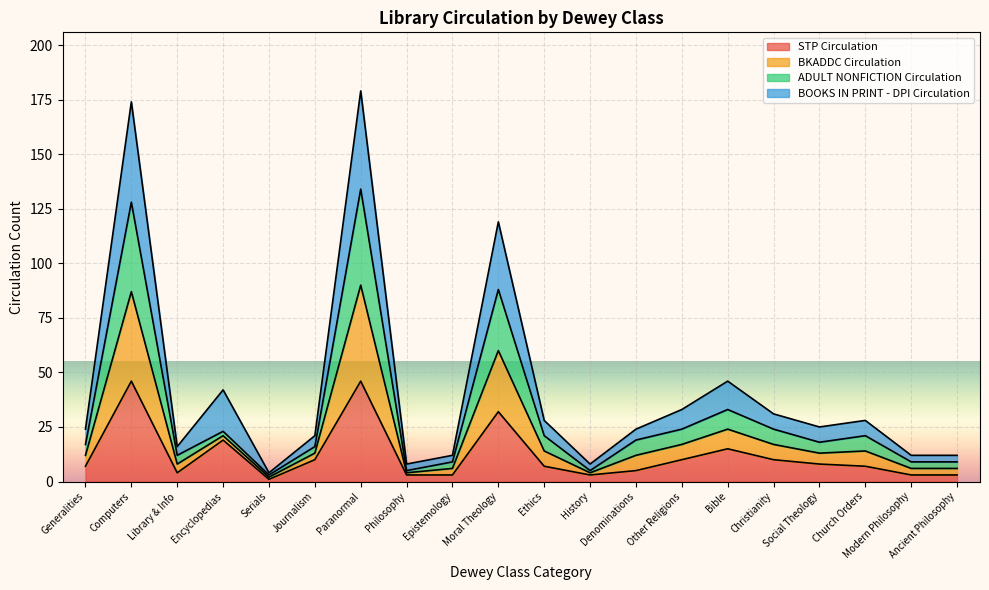

Is the value of ADULT NONFICTION Circulation at Paranormal greater than the value of BOOKS IN PRINT - DPI Circulation at Encyclopedias?

Yes